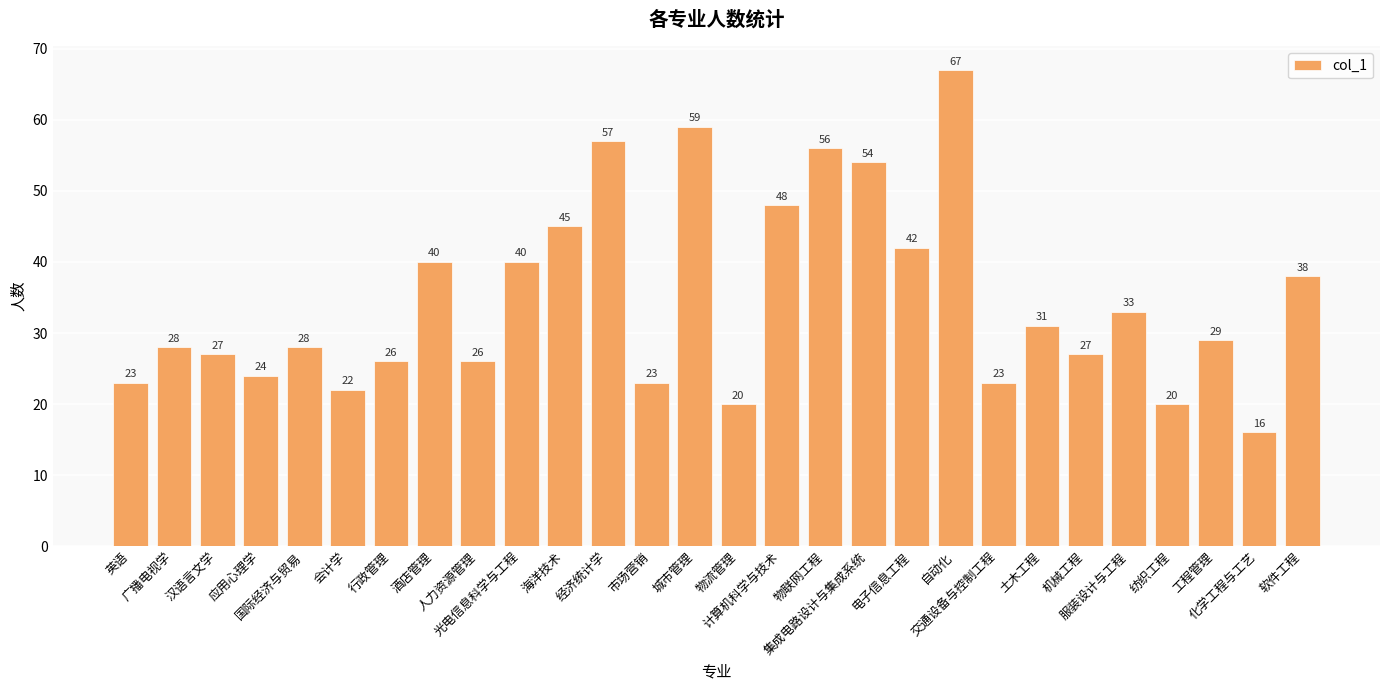

What is the value of the 7th bar from the left?

26